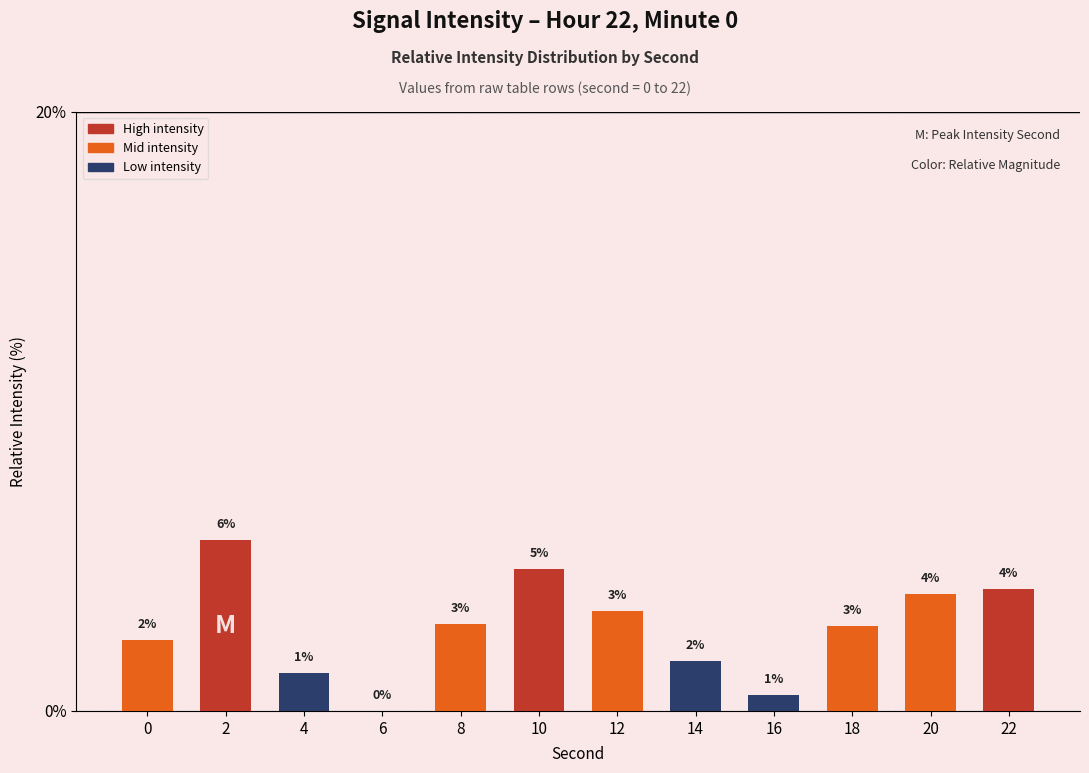

Rank the categories by value from lowest to highest.

6, 16, 4, 14, 0, 18, 8, 12, 20, 22, 10, 2